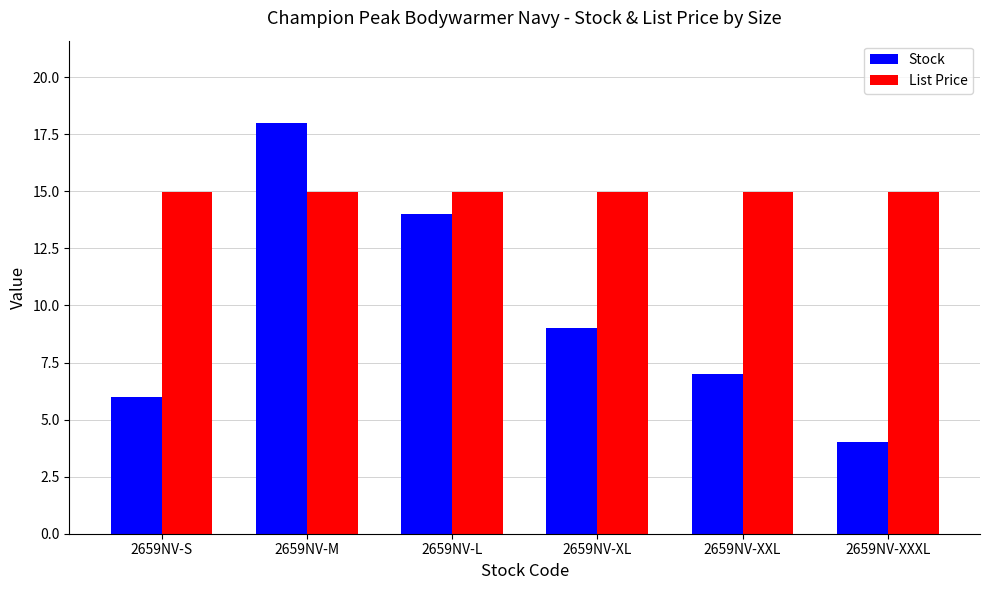

Which category has the highest value across all series?

2659NV-M